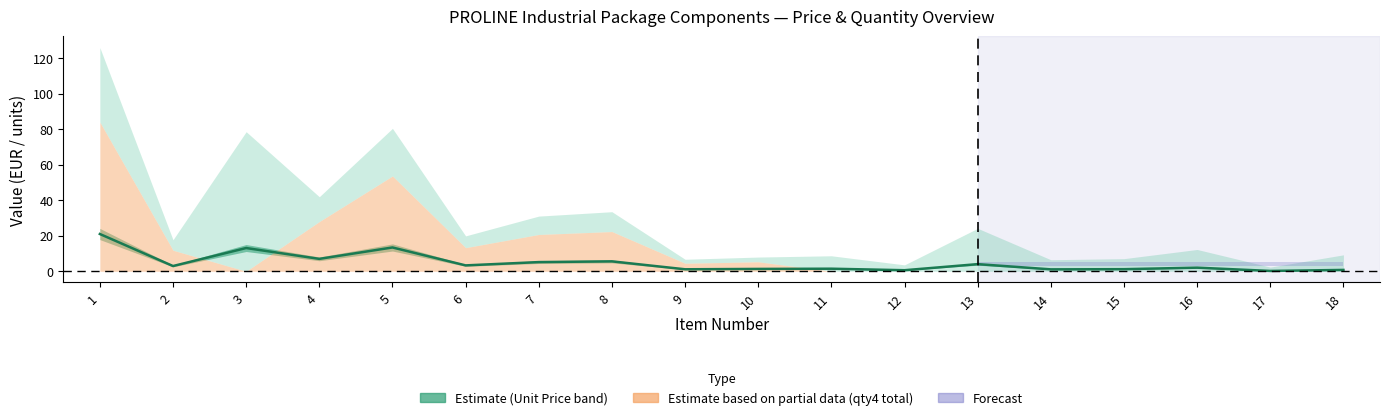

How many values are below 2?

8